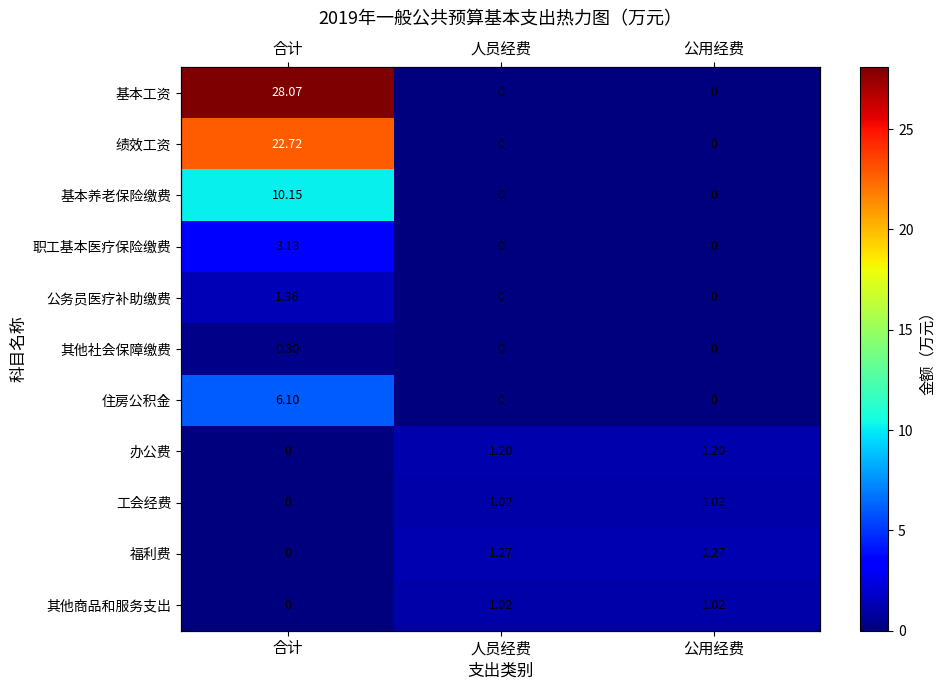

Read the 住房公积金 value at 合计.

6.1